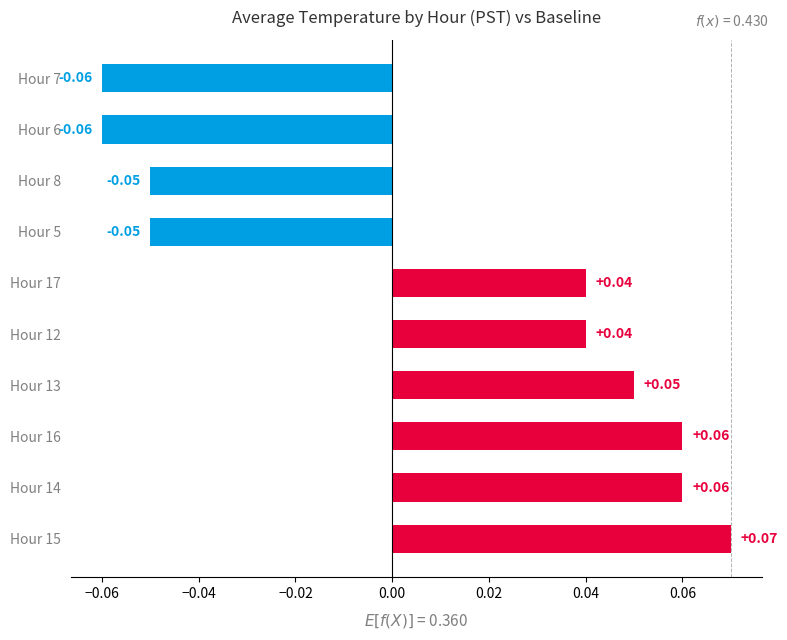

Which has a higher value, Hour 6 or Hour 8?

Hour 8